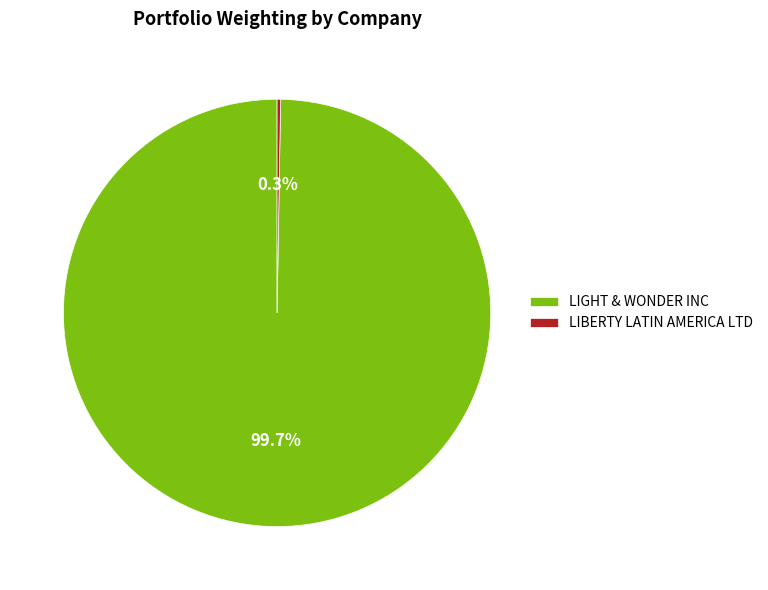

What is the largest slice in the pie chart?

LIGHT & WONDER INC